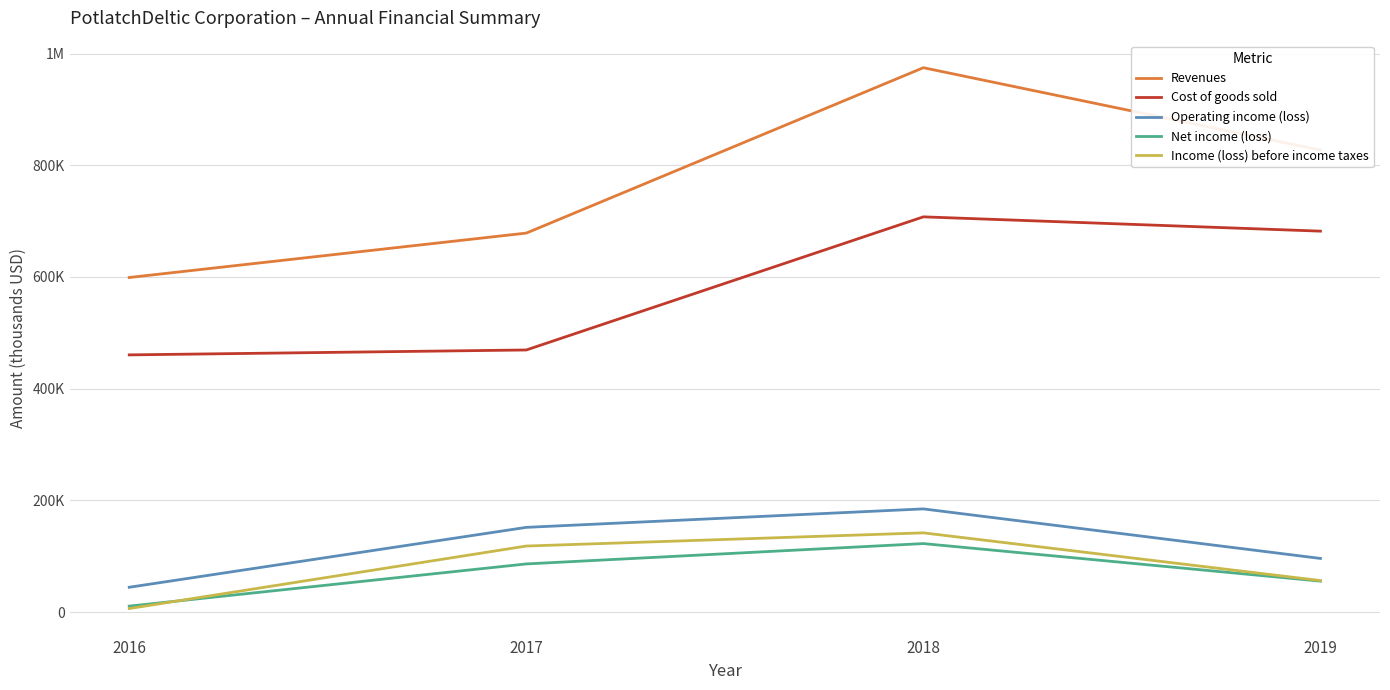

Which series has the largest total across all categories?

Revenues